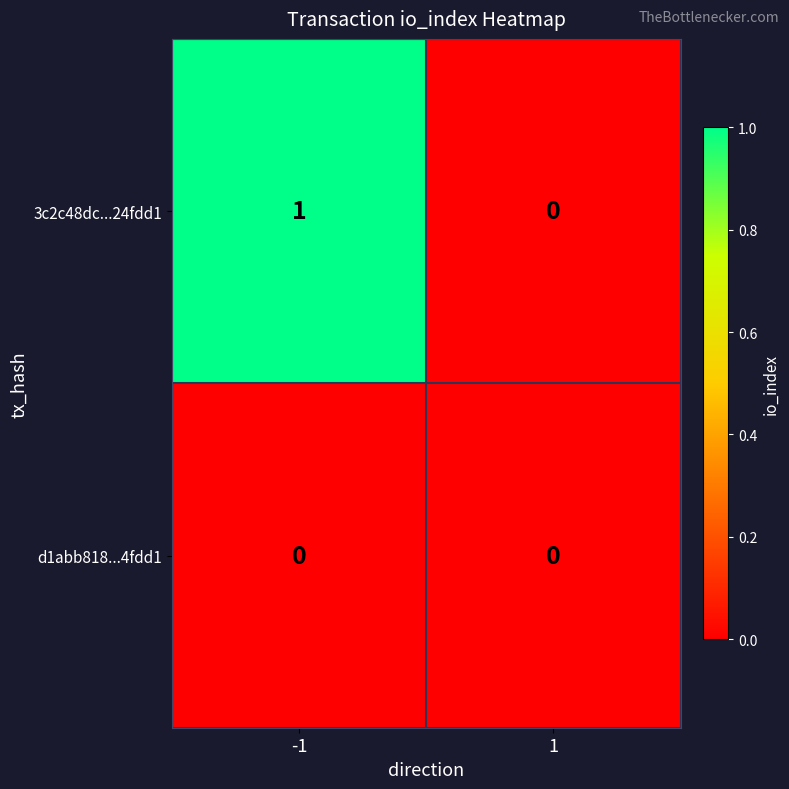

List the series in order of their overall mean, highest first.

3c2c48dc...24fdd1, d1abb818...4fdd1